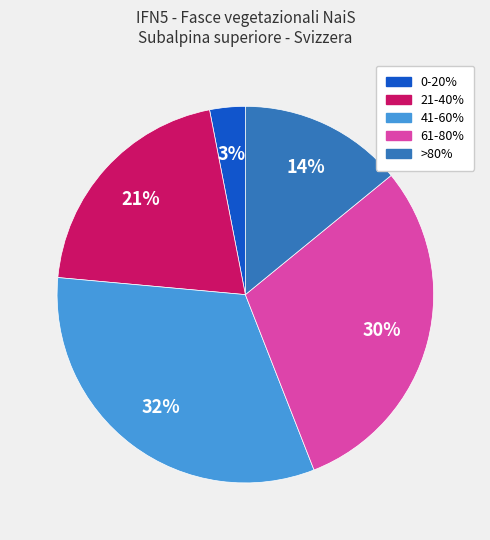

To the nearest percent, what is the average slice percentage?

20%